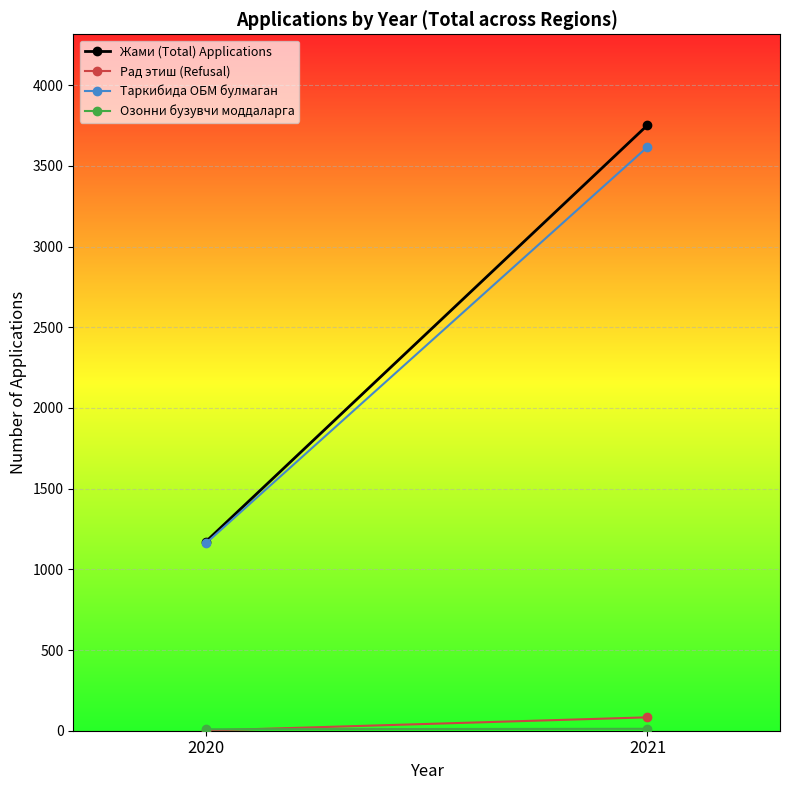

Which has a higher value, 2021 or 2020?

2021